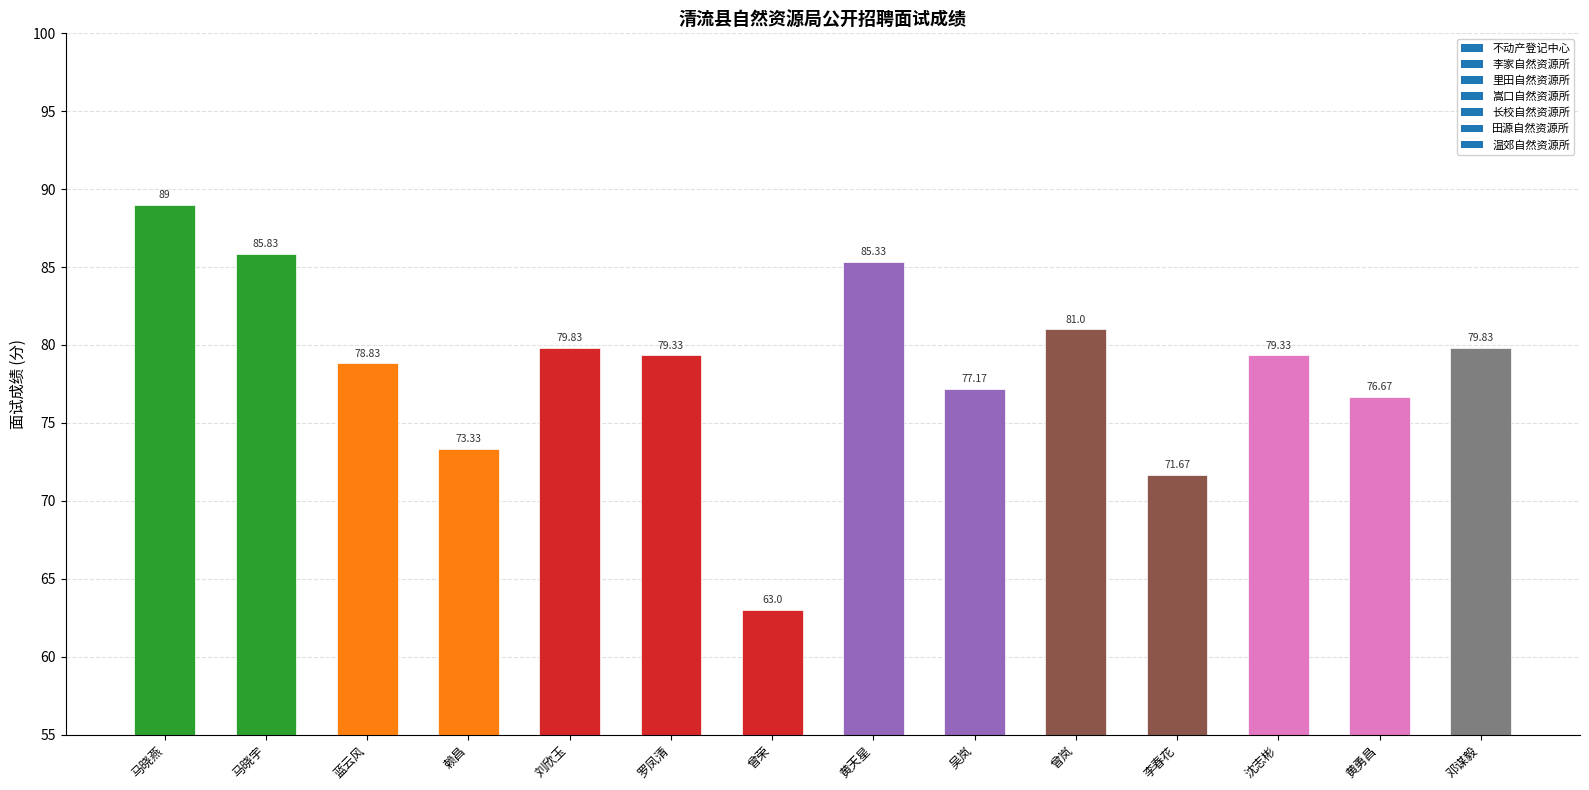

What is the sum of all values?

1100.2